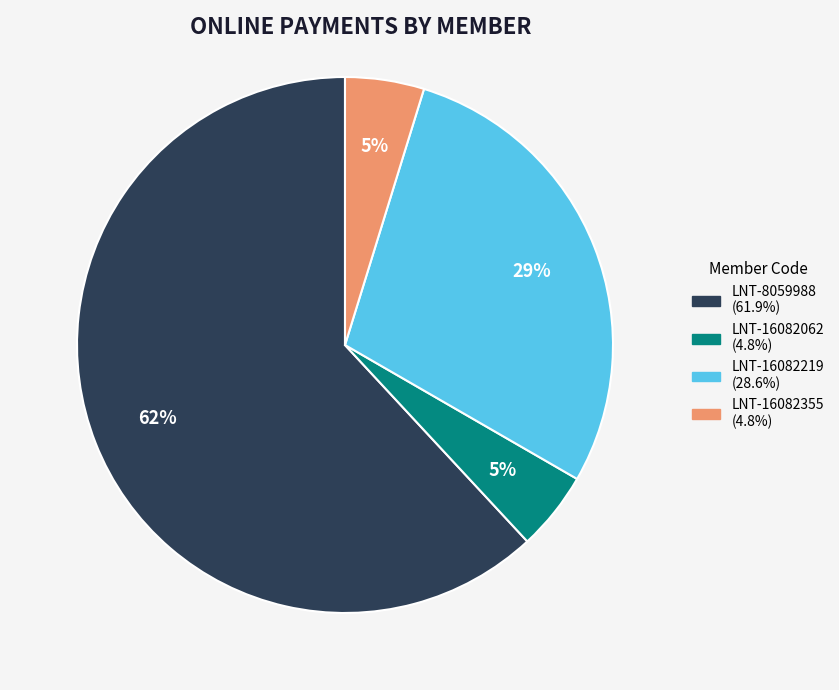

How many slices are in this pie chart?

4